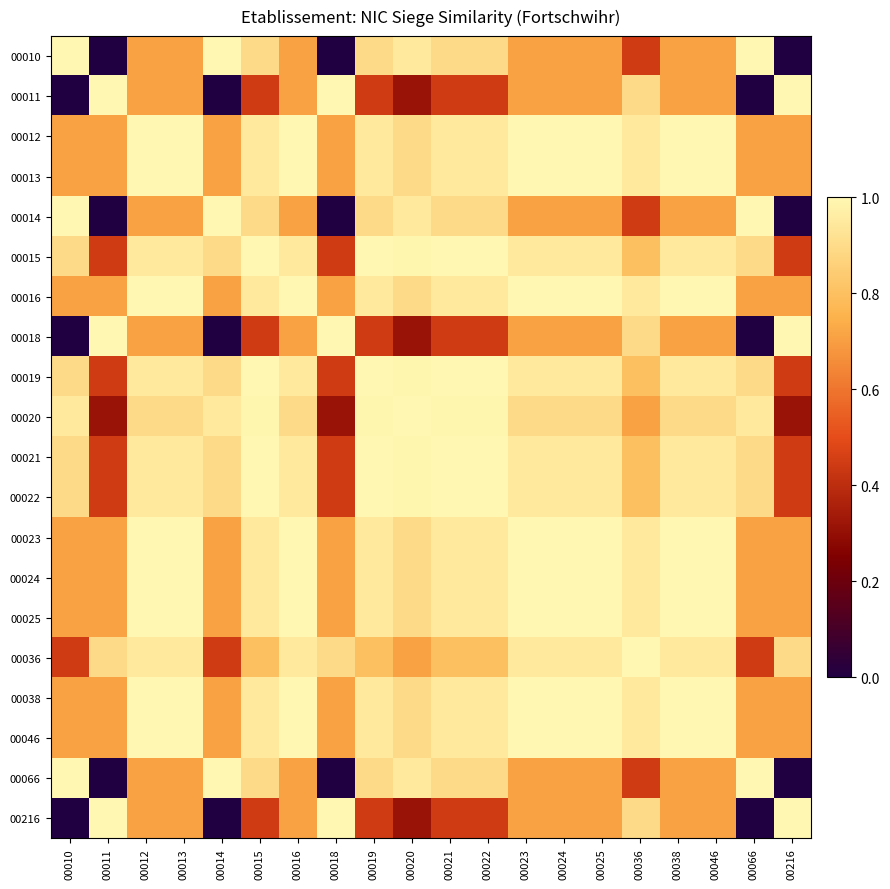

Reading left to right, what are all the values shown in this chart?

00010: 00010=1.0	00011=0.0	00012=0.7	00013=0.7	00014=1.0	00015=0.9	00016=0.7	00018=0.0	00019=0.9	00020=0.9	00021=0.9	00022=0.9	00023=0.7	00024=0.7	00025=0.7	00036=0.4	00038=0.7	00046=0.7	00066=1.0	00216=0.0
00011: 00010=0.0	00011=1.0	00012=0.7	00013=0.7	00014=0.0	00015=0.4	00016=0.7	00018=1.0	00019=0.4	00020=0.3	00021=0.4	00022=0.4	00023=0.7	00024=0.7	00025=0.7	00036=0.9	00038=0.7	00046=0.7	00066=0.0	00216=1.0
00012: 00010=0.7	00011=0.7	00012=1.0	00013=1.0	00014=0.7	00015=0.9	00016=1.0	00018=0.7	00019=0.9	00020=0.9	00021=0.9	00022=0.9	00023=1.0	00024=1.0	00025=1.0	00036=0.9	00038=1.0	00046=1.0	00066=0.7	00216=0.7
00013: 00010=0.7	00011=0.7	00012=1.0	00013=1.0	00014=0.7	00015=0.9	00016=1.0	00018=0.7	00019=0.9	00020=0.9	00021=0.9	00022=0.9	00023=1.0	00024=1.0	00025=1.0	00036=0.9	00038=1.0	00046=1.0	00066=0.7	00216=0.7
00014: 00010=1.0	00011=0.0	00012=0.7	00013=0.7	00014=1.0	00015=0.9	00016=0.7	00018=0.0	00019=0.9	00020=0.9	00021=0.9	00022=0.9	00023=0.7	00024=0.7	00025=0.7	00036=0.4	00038=0.7	00046=0.7	00066=1.0	00216=0.0
00015: 00010=0.9	00011=0.4	00012=0.9	00013=0.9	00014=0.9	00015=1.0	00016=0.9	00018=0.4	00019=1.0	00020=1.0	00021=1.0	00022=1.0	00023=0.9	00024=0.9	00025=0.9	00036=0.8	00038=0.9	00046=0.9	00066=0.9	00216=0.4
00016: 00010=0.7	00011=0.7	00012=1.0	00013=1.0	00014=0.7	00015=0.9	00016=1.0	00018=0.7	00019=0.9	00020=0.9	00021=0.9	00022=0.9	00023=1.0	00024=1.0	00025=1.0	00036=0.9	00038=1.0	00046=1.0	00066=0.7	00216=0.7
00018: 00010=0.0	00011=1.0	00012=0.7	00013=0.7	00014=0.0	00015=0.4	00016=0.7	00018=1.0	00019=0.4	00020=0.3	00021=0.4	00022=0.4	00023=0.7	00024=0.7	00025=0.7	00036=0.9	00038=0.7	00046=0.7	00066=0.0	00216=1.0
00019: 00010=0.9	00011=0.4	00012=0.9	00013=0.9	00014=0.9	00015=1.0	00016=0.9	00018=0.4	00019=1.0	00020=1.0	00021=1.0	00022=1.0	00023=0.9	00024=0.9	00025=0.9	00036=0.8	00038=0.9	00046=0.9	00066=0.9	00216=0.4
00020: 00010=0.9	00011=0.3	00012=0.9	00013=0.9	00014=0.9	00015=1.0	00016=0.9	00018=0.3	00019=1.0	00020=1.0	00021=1.0	00022=1.0	00023=0.9	00024=0.9	00025=0.9	00036=0.7	00038=0.9	00046=0.9	00066=0.9	00216=0.3
00021: 00010=0.9	00011=0.4	00012=0.9	00013=0.9	00014=0.9	00015=1.0	00016=0.9	00018=0.4	00019=1.0	00020=1.0	00021=1.0	00022=1.0	00023=0.9	00024=0.9	00025=0.9	00036=0.8	00038=0.9	00046=0.9	00066=0.9	00216=0.4
00022: 00010=0.9	00011=0.4	00012=0.9	00013=0.9	00014=0.9	00015=1.0	00016=0.9	00018=0.4	00019=1.0	00020=1.0	00021=1.0	00022=1.0	00023=0.9	00024=0.9	00025=0.9	00036=0.8	00038=0.9	00046=0.9	00066=0.9	00216=0.4
00023: 00010=0.7	00011=0.7	00012=1.0	00013=1.0	00014=0.7	00015=0.9	00016=1.0	00018=0.7	00019=0.9	00020=0.9	00021=0.9	00022=0.9	00023=1.0	00024=1.0	00025=1.0	00036=0.9	00038=1.0	00046=1.0	00066=0.7	00216=0.7
00024: 00010=0.7	00011=0.7	00012=1.0	00013=1.0	00014=0.7	00015=0.9	00016=1.0	00018=0.7	00019=0.9	00020=0.9	00021=0.9	00022=0.9	00023=1.0	00024=1.0	00025=1.0	00036=0.9	00038=1.0	00046=1.0	00066=0.7	00216=0.7
00025: 00010=0.7	00011=0.7	00012=1.0	00013=1.0	00014=0.7	00015=0.9	00016=1.0	00018=0.7	00019=0.9	00020=0.9	00021=0.9	00022=0.9	00023=1.0	00024=1.0	00025=1.0	00036=0.9	00038=1.0	00046=1.0	00066=0.7	00216=0.7
00036: 00010=0.4	00011=0.9	00012=0.9	00013=0.9	00014=0.4	00015=0.8	00016=0.9	00018=0.9	00019=0.8	00020=0.7	00021=0.8	00022=0.8	00023=0.9	00024=0.9	00025=0.9	00036=1.0	00038=0.9	00046=0.9	00066=0.4	00216=0.9
00038: 00010=0.7	00011=0.7	00012=1.0	00013=1.0	00014=0.7	00015=0.9	00016=1.0	00018=0.7	00019=0.9	00020=0.9	00021=0.9	00022=0.9	00023=1.0	00024=1.0	00025=1.0	00036=0.9	00038=1.0	00046=1.0	00066=0.7	00216=0.7
00046: 00010=0.7	00011=0.7	00012=1.0	00013=1.0	00014=0.7	00015=0.9	00016=1.0	00018=0.7	00019=0.9	00020=0.9	00021=0.9	00022=0.9	00023=1.0	00024=1.0	00025=1.0	00036=0.9	00038=1.0	00046=1.0	00066=0.7	00216=0.7
00066: 00010=1.0	00011=0.0	00012=0.7	00013=0.7	00014=1.0	00015=0.9	00016=0.7	00018=0.0	00019=0.9	00020=0.9	00021=0.9	00022=0.9	00023=0.7	00024=0.7	00025=0.7	00036=0.4	00038=0.7	00046=0.7	00066=1.0	00216=0.0
00216: 00010=0.0	00011=1.0	00012=0.7	00013=0.7	00014=0.0	00015=0.4	00016=0.7	00018=1.0	00019=0.4	00020=0.3	00021=0.4	00022=0.4	00023=0.7	00024=0.7	00025=0.7	00036=0.9	00038=0.7	00046=0.7	00066=0.0	00216=1.0